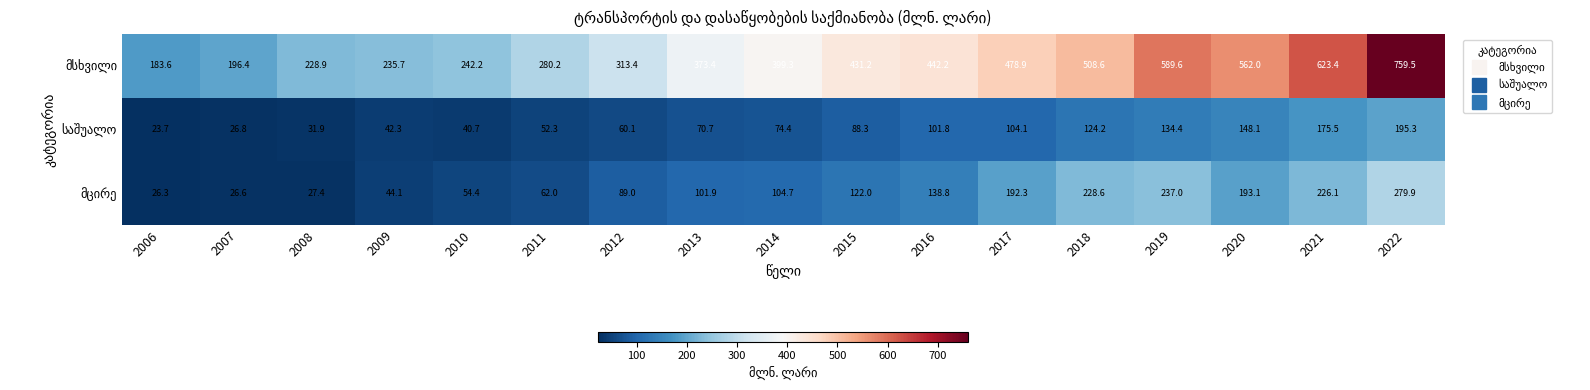

At which category is the sum across all series the highest?

2022